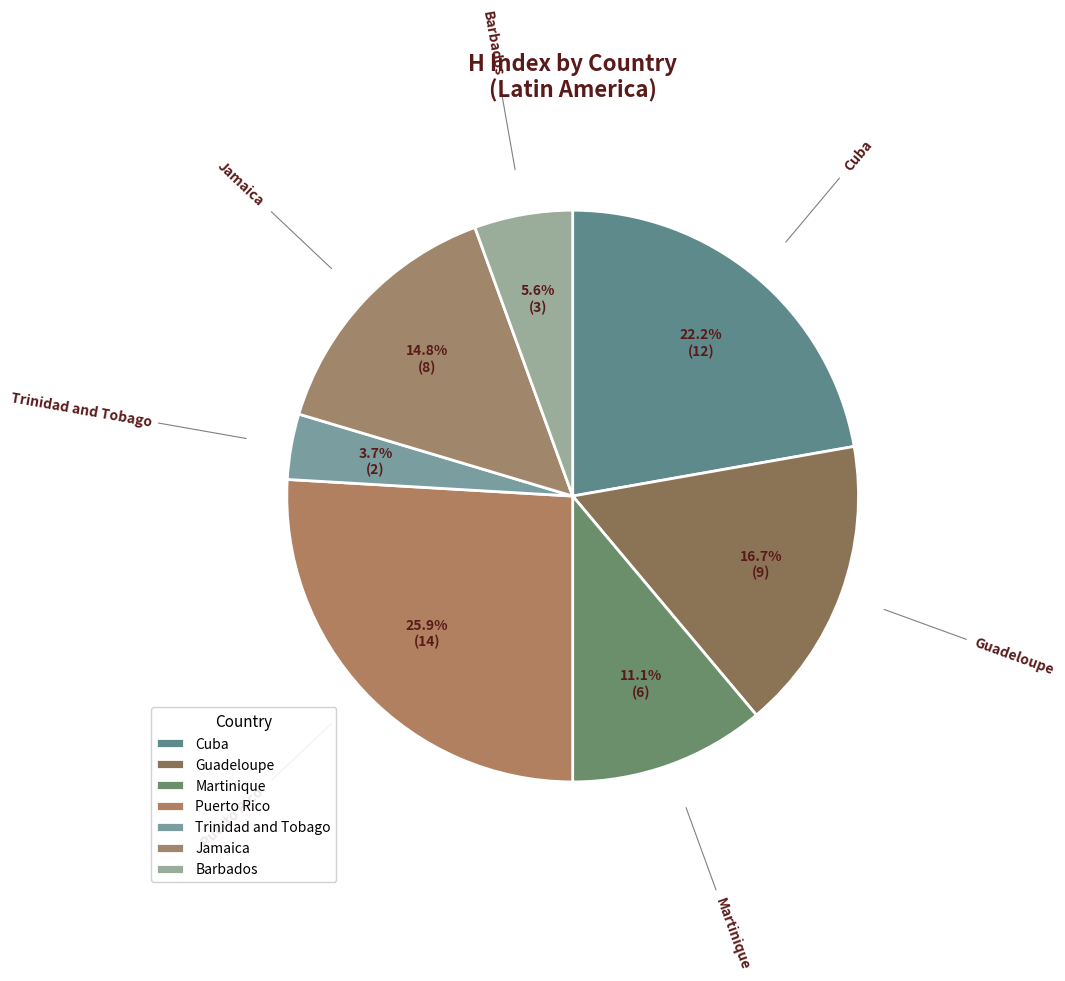

What percentage is the Barbados slice, to the nearest percent?

6%